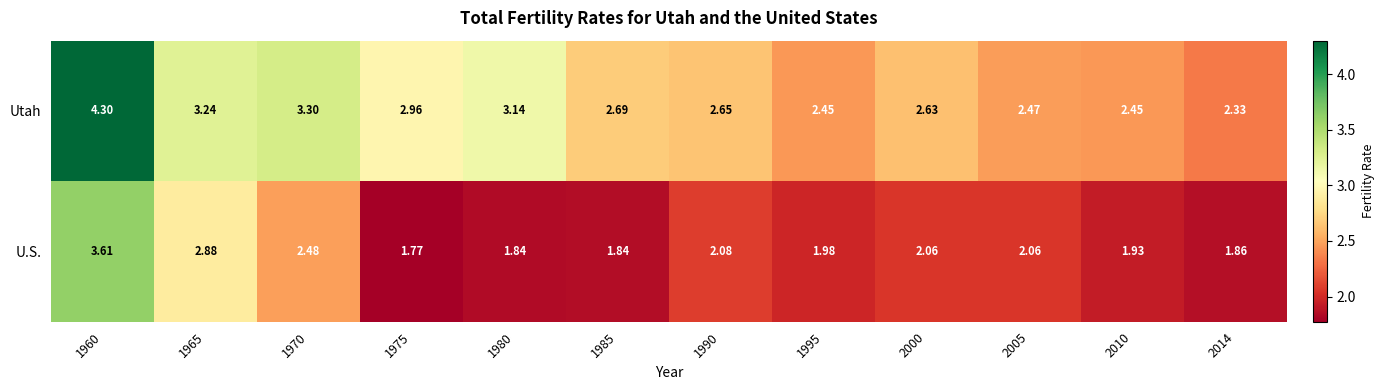

Rank the series by their maximum value, from highest to lowest.

Utah, U.S.